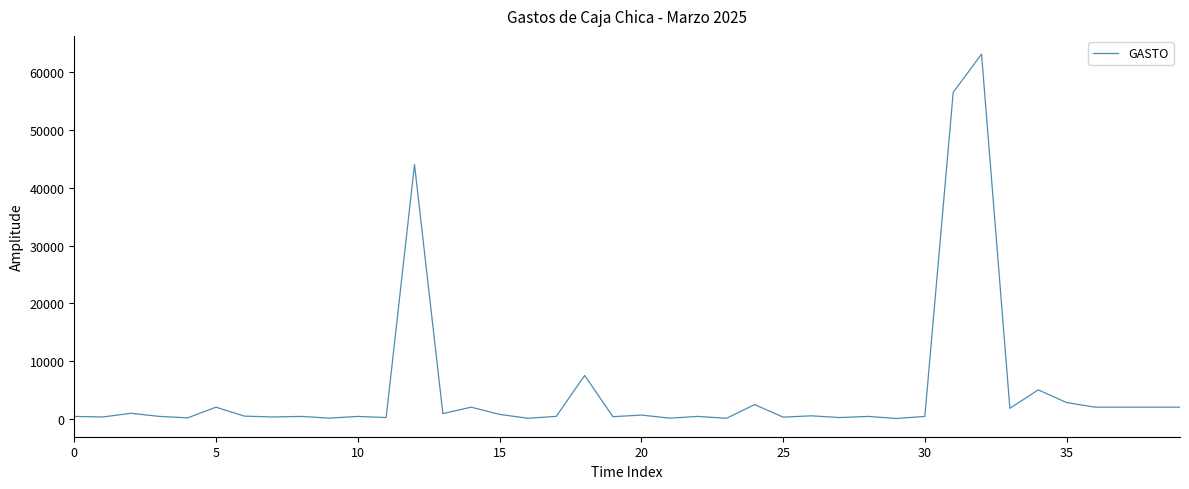

What is the greatest value displayed?

63174.5